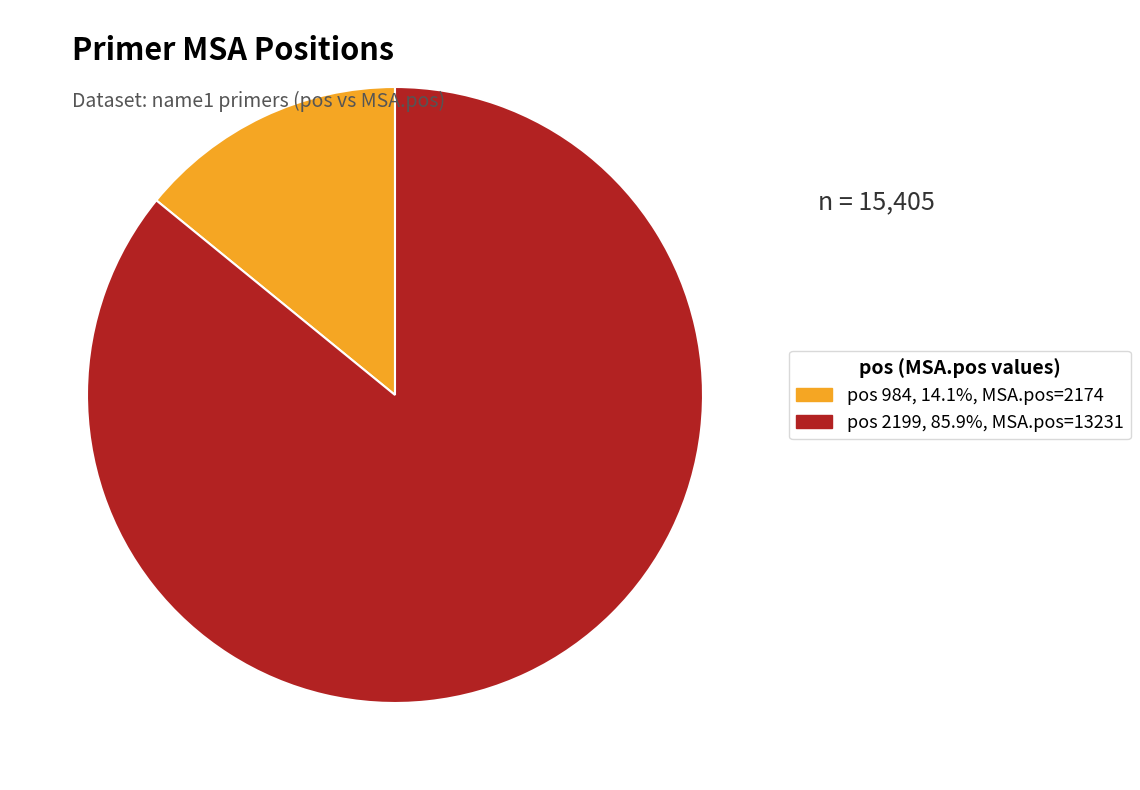

Does any single category account for the majority?

Yes